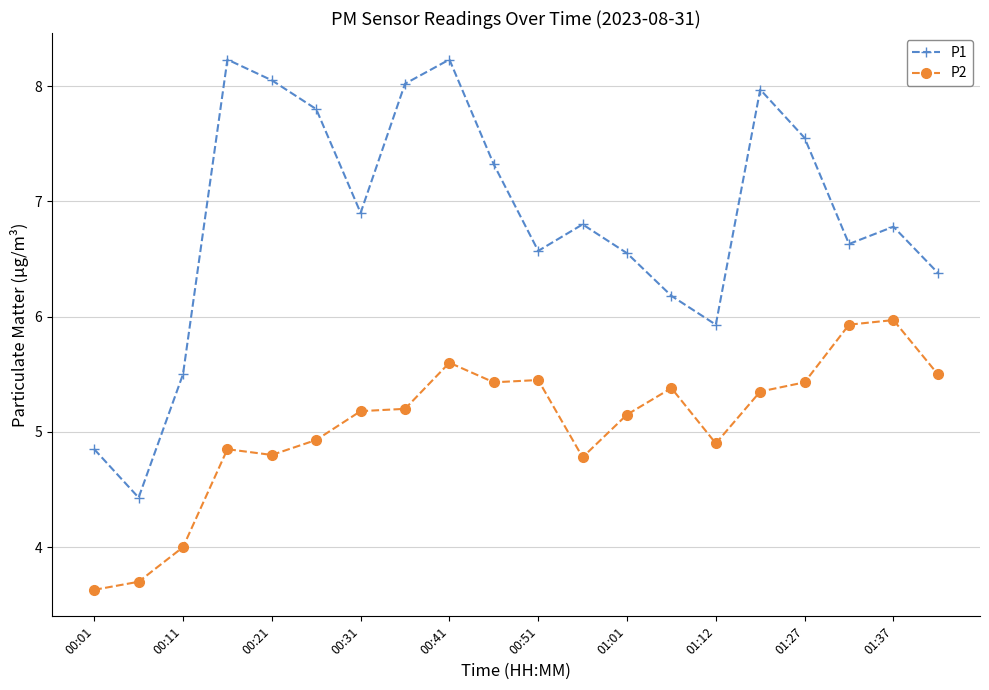

What is the value of the P2 point at the 12th from the left?

4.8